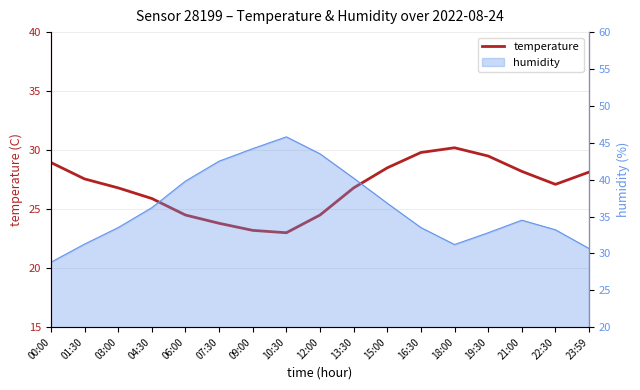

Reading left to right, list all the values displayed in this chart.

00:00=28.9	01:30=27.6	03:00=26.8	04:30=25.9	06:00=24.5	07:30=23.8	09:00=23.2	10:30=23.0	12:00=24.5	13:30=26.8	15:00=28.5	16:30=29.8	18:00=30.2	19:30=29.5	21:00=28.2	22:30=27.1	23:59=28.1